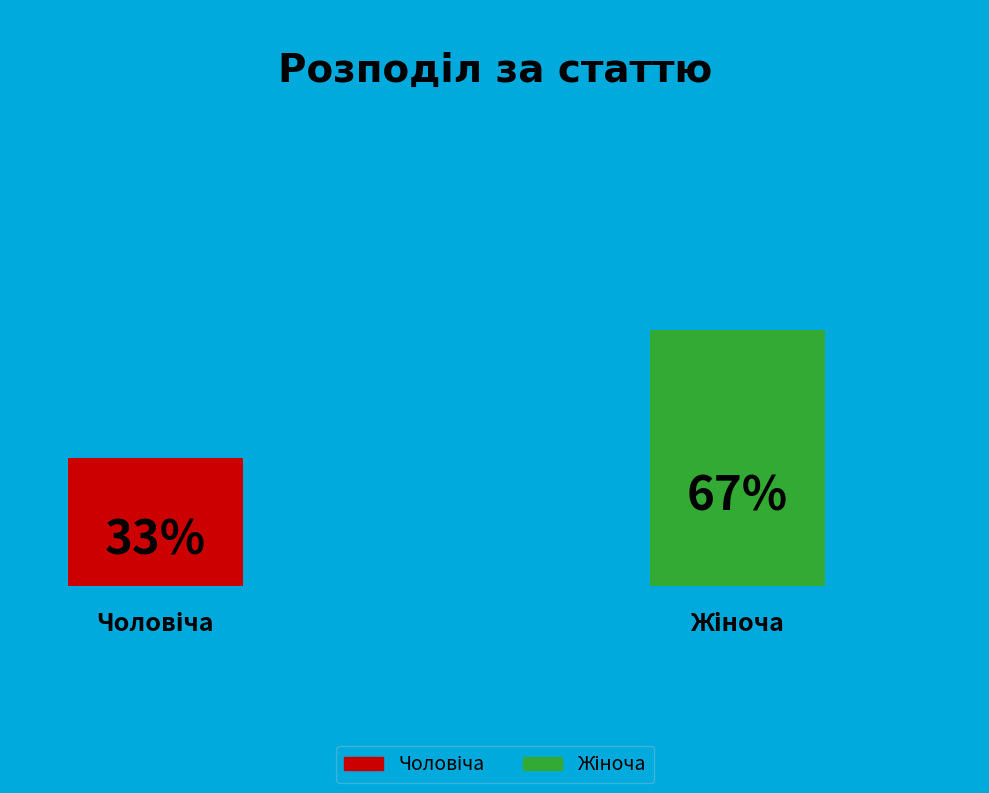

Which category has the smallest portion of the pie?

Чоловіча